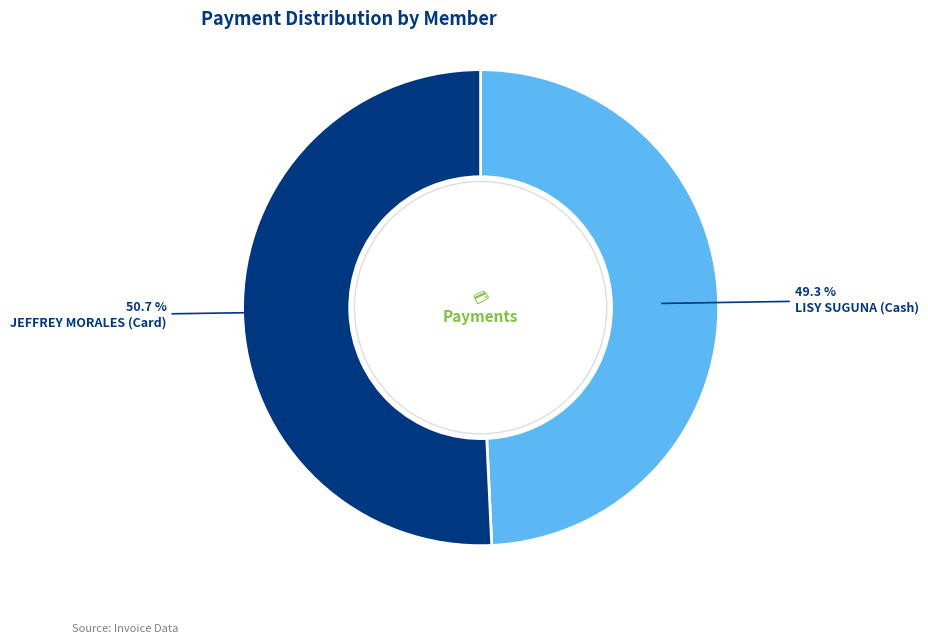

Which category has the biggest portion of the pie?

JEFFREY MORALES (Card)